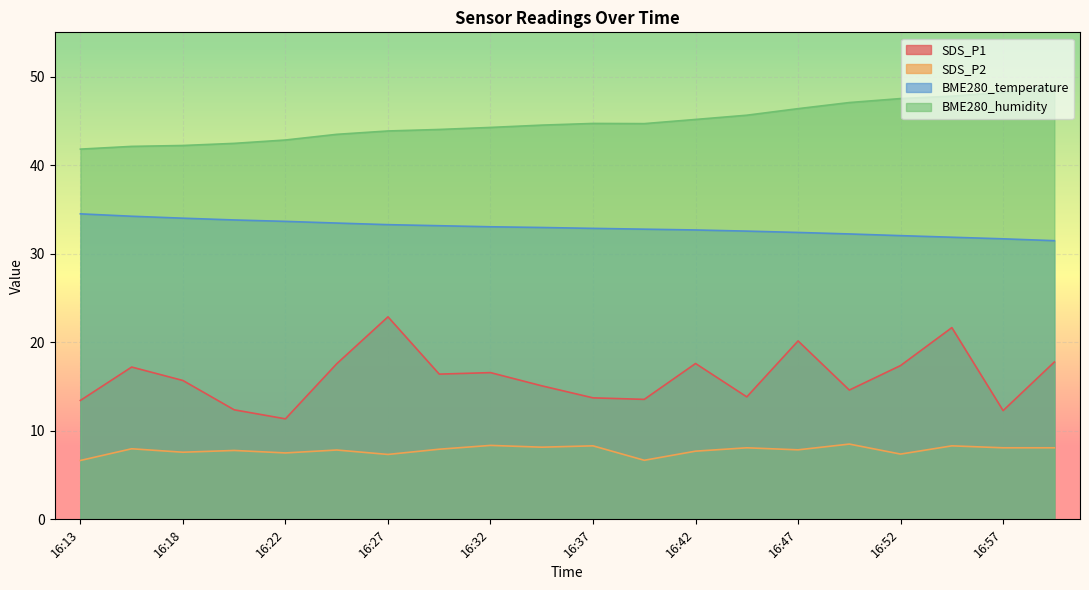

What are all the series names shown in the legend?

SDS_P1, SDS_P2, BME280_temperature, BME280_humidity